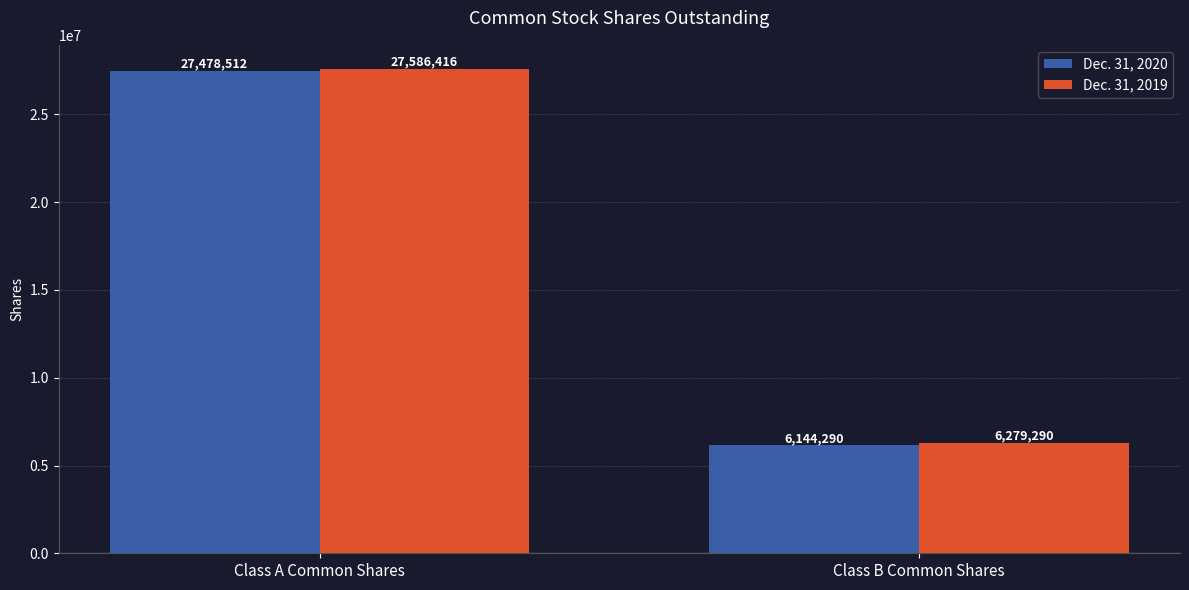

List the labels in order of Dec. 31, 2019 value, largest first.

Class A Common Shares, Class B Common Shares